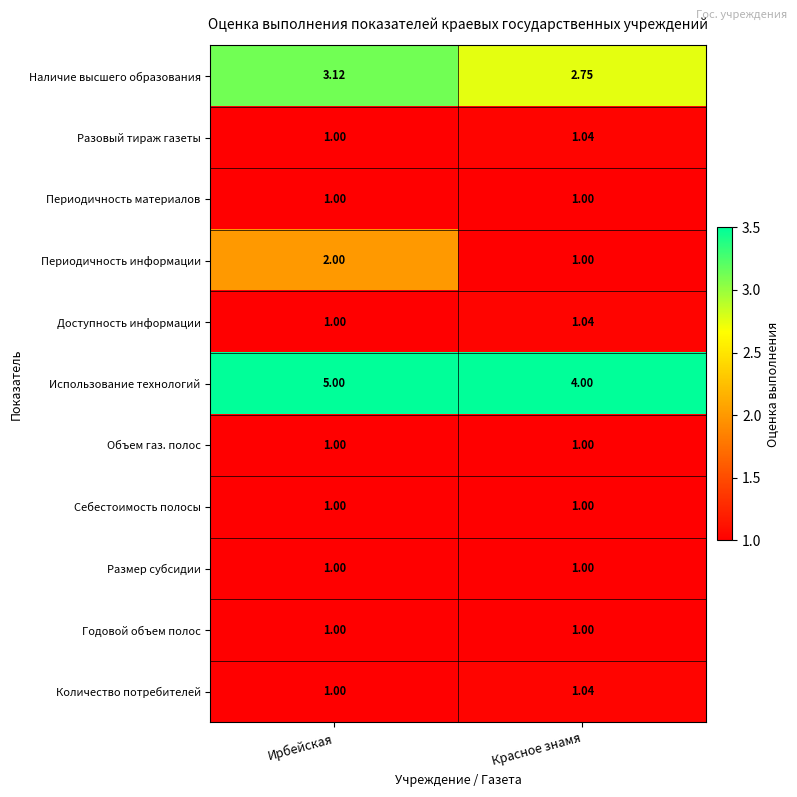

At which category does the chart reach its peak across all series?

Ирбейская